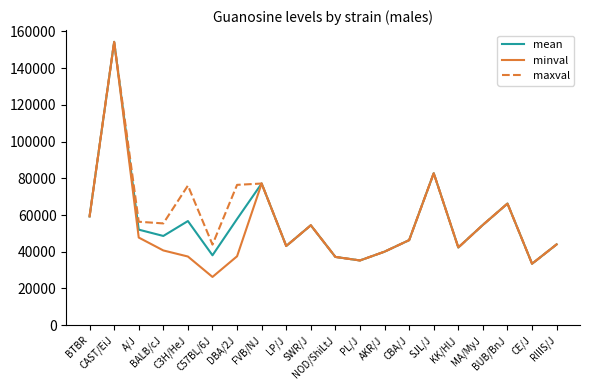

What is the difference between the maximum and second lowest values in the maxval series?

119076